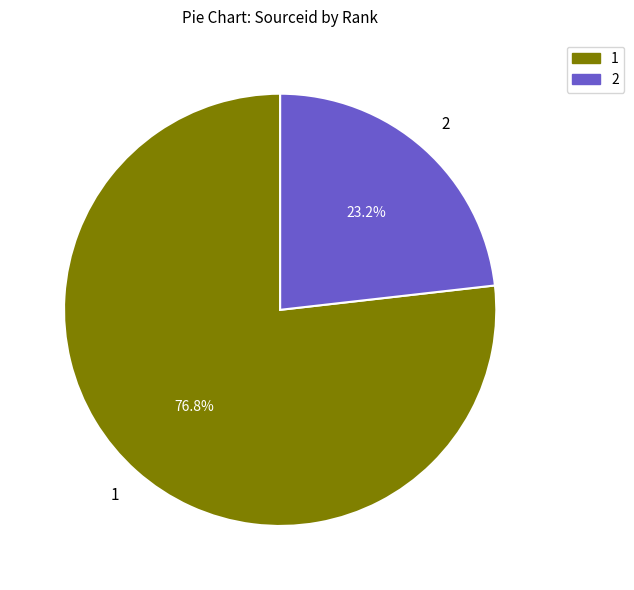

To the nearest percent, what portion does 2 represent?

23%